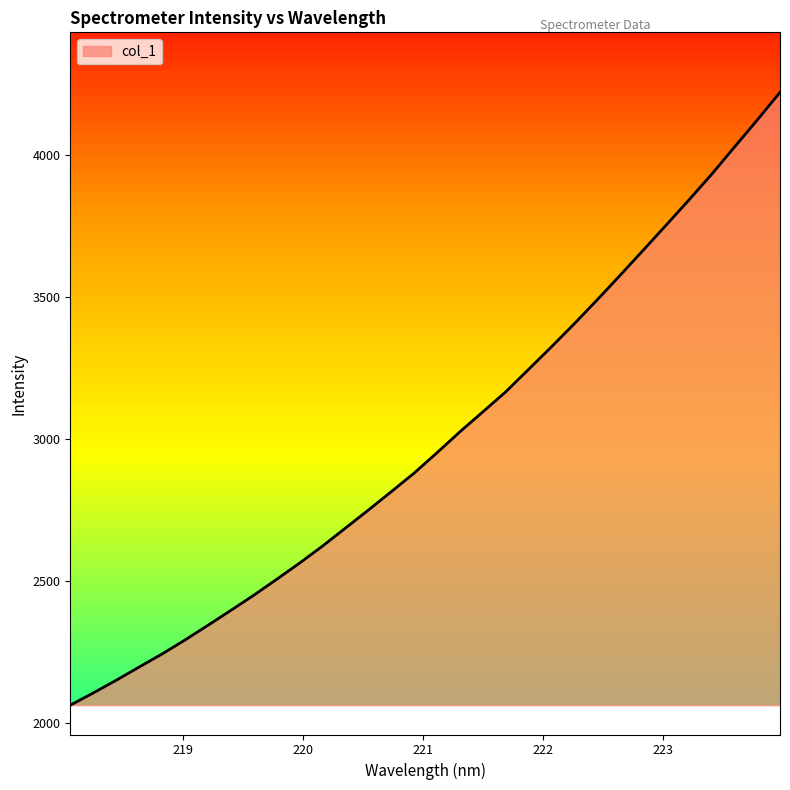

What is the maximum value shown in the chart?

4221.2